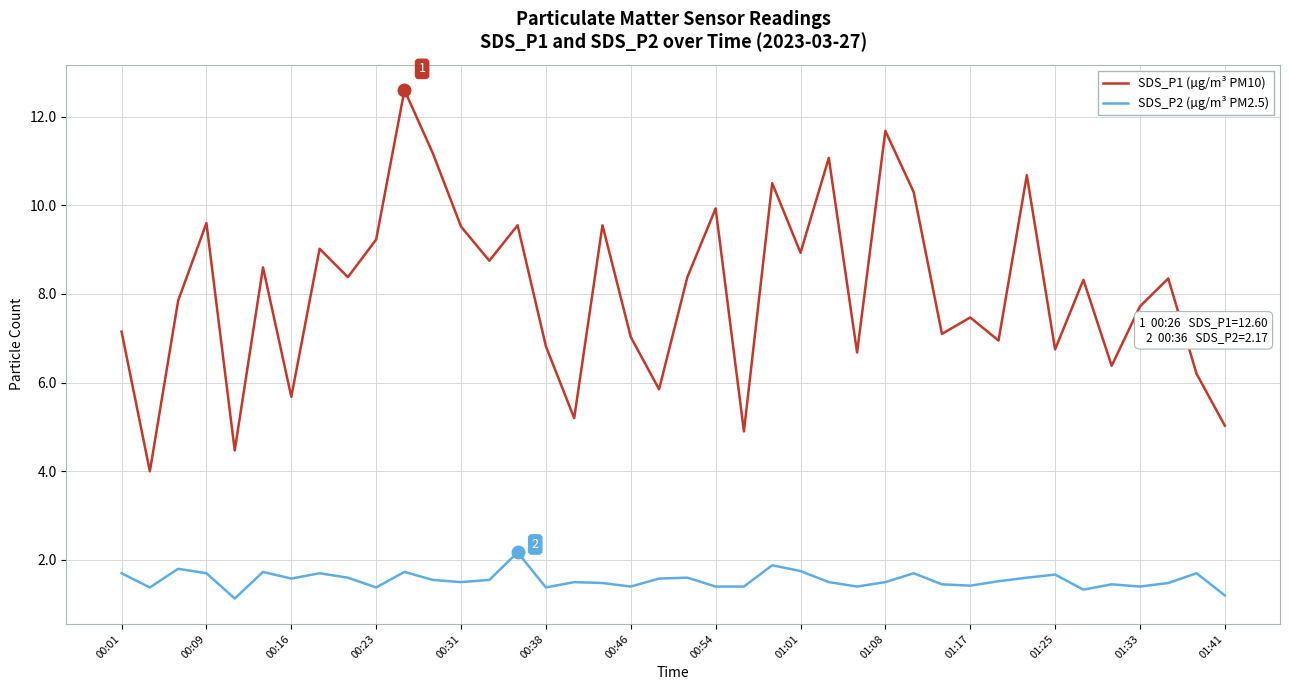

True or false: SDS_P2 (µg/m³ PM2.5) and SDS_P1 (µg/m³ PM10) cross at least once.

False